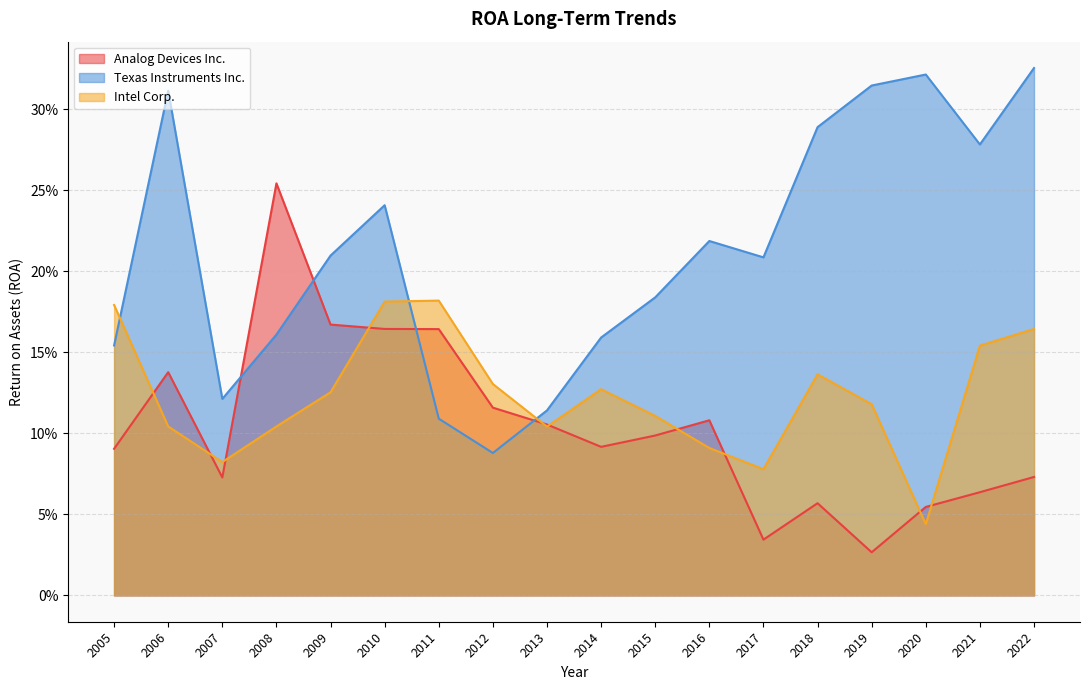

Where is the first local maximum for Analog Devices Inc.?

2006